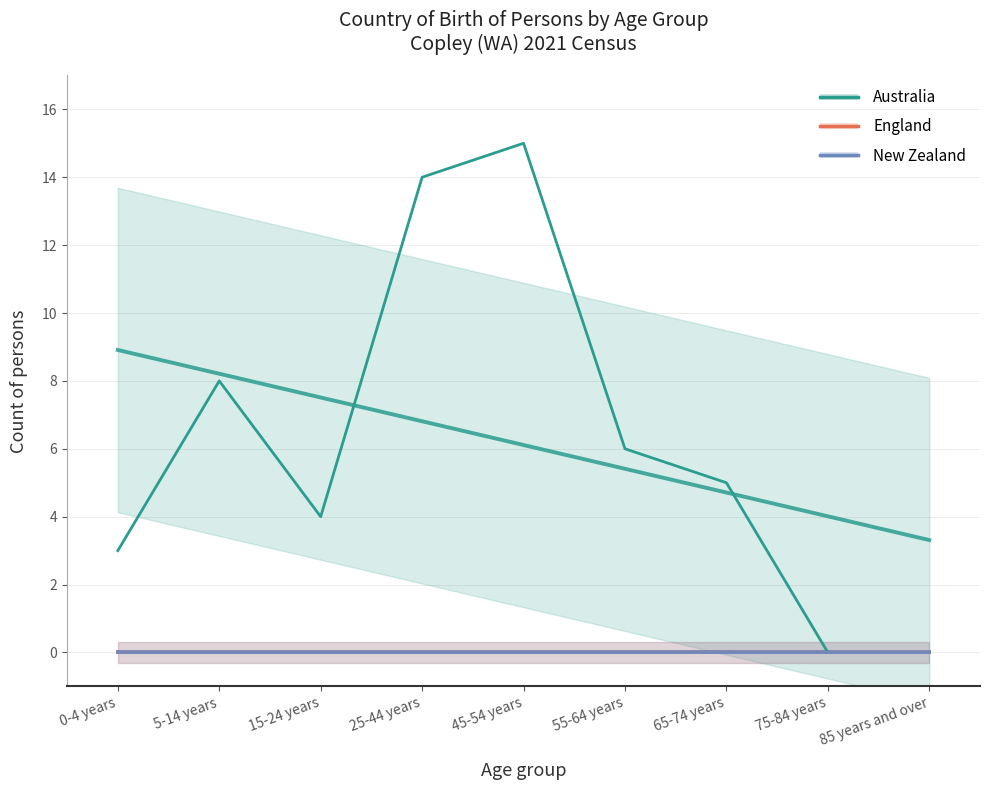

Reading left to right, transcribe all the data shown in this chart.

Australia: 3	8	4	14	15	6	5	0	0
England: 0	0	0	0	0	0	0	0	0
New Zealand: 0	0	0	0	0	0	0	0	0